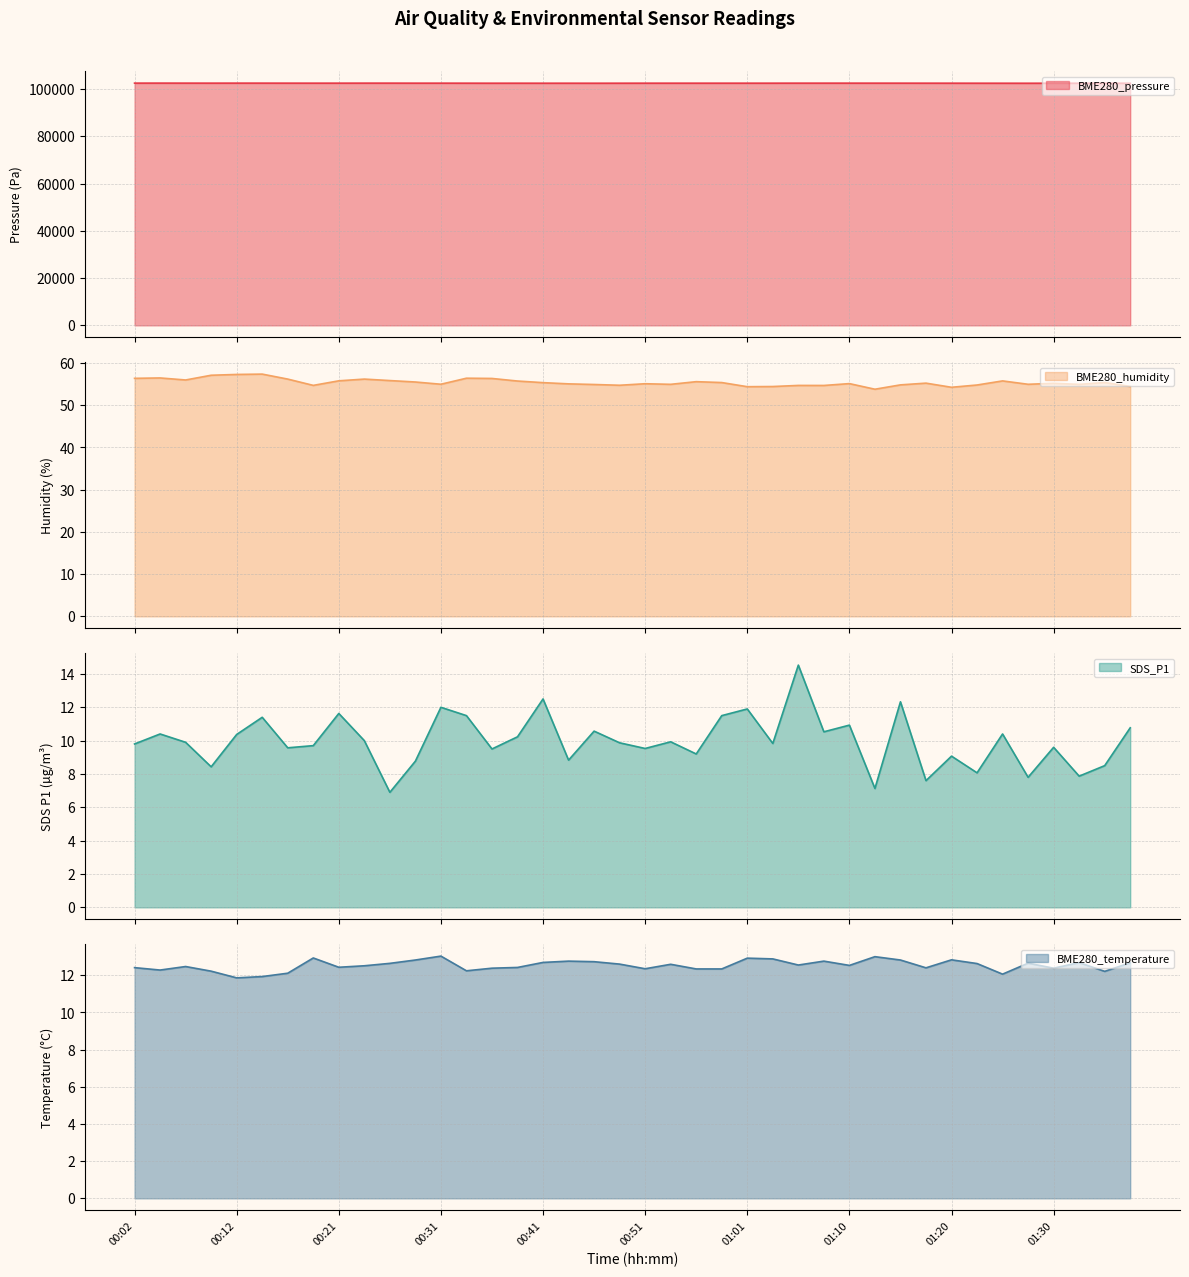

What is the greatest value displayed?

102479.4